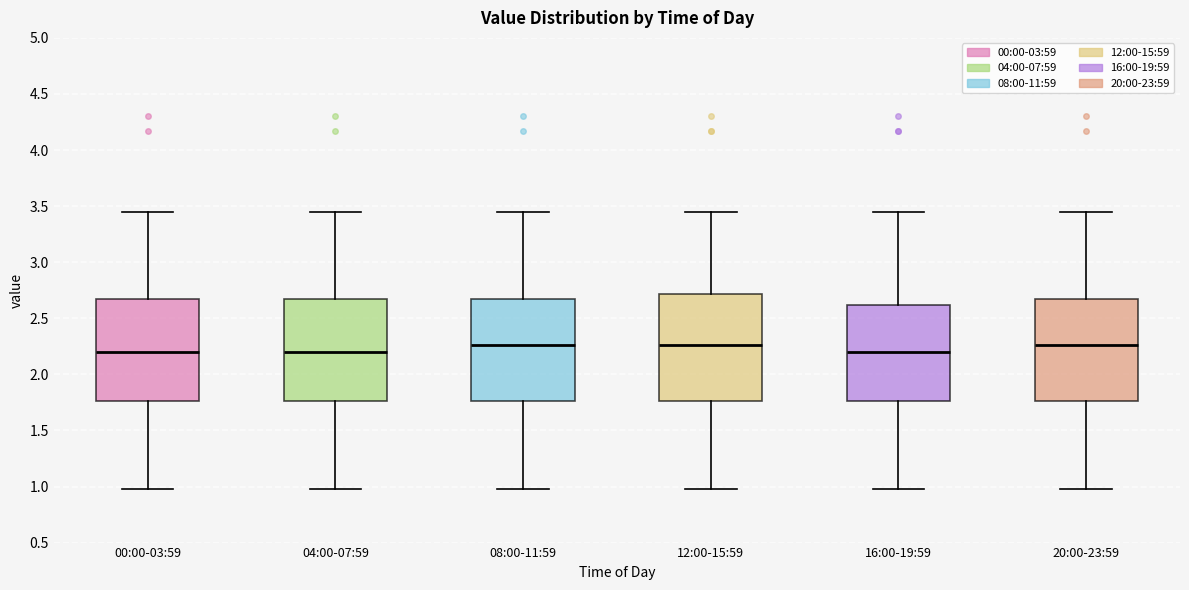

Reading left to right, read every box against the y-axis: the position of its median line, the range the box covers, and the ends of its whiskers. The values are not printed on the chart, so give them approximately, as read against the axis.

00:00-03:59: median 2.20, box 1.75 to 2.65, whiskers 1.00 to 3.45
04:00-07:59: median 2.20, box 1.75 to 2.65, whiskers 1.00 to 3.45
08:00-11:59: median 2.25, box 1.75 to 2.65, whiskers 1.00 to 3.45
12:00-15:59: median 2.25, box 1.75 to 2.70, whiskers 1.00 to 3.45
16:00-19:59: median 2.20, box 1.75 to 2.60, whiskers 1.00 to 3.45
20:00-23:59: median 2.25, box 1.75 to 2.65, whiskers 1.00 to 3.45